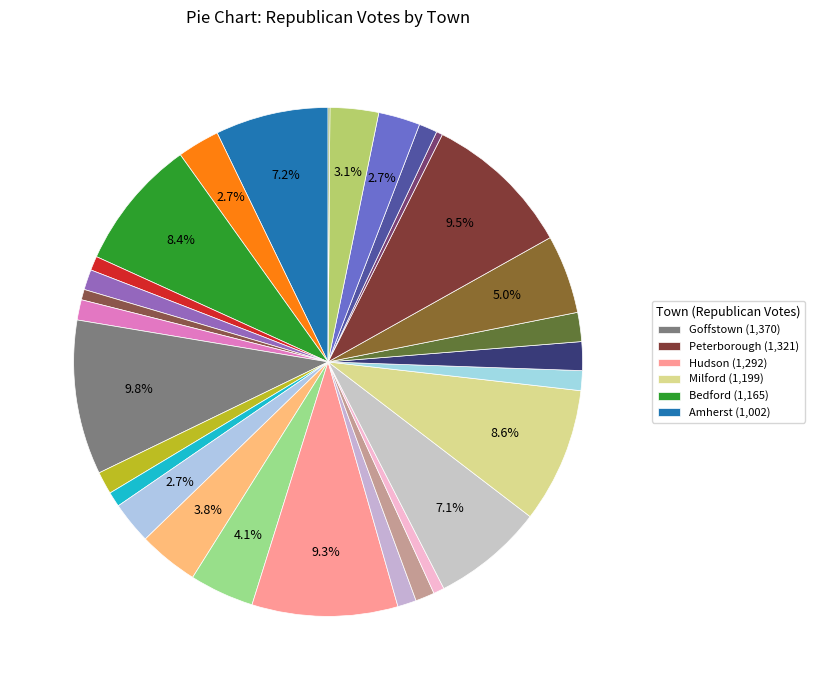

What is the smallest slice in the pie chart?

Windsor